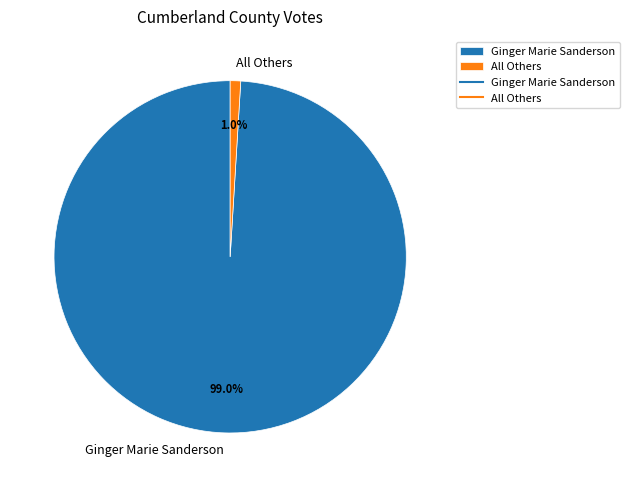

To the nearest percent, what is the combined percentage of Ginger Marie Sanderson and All Others?

100%